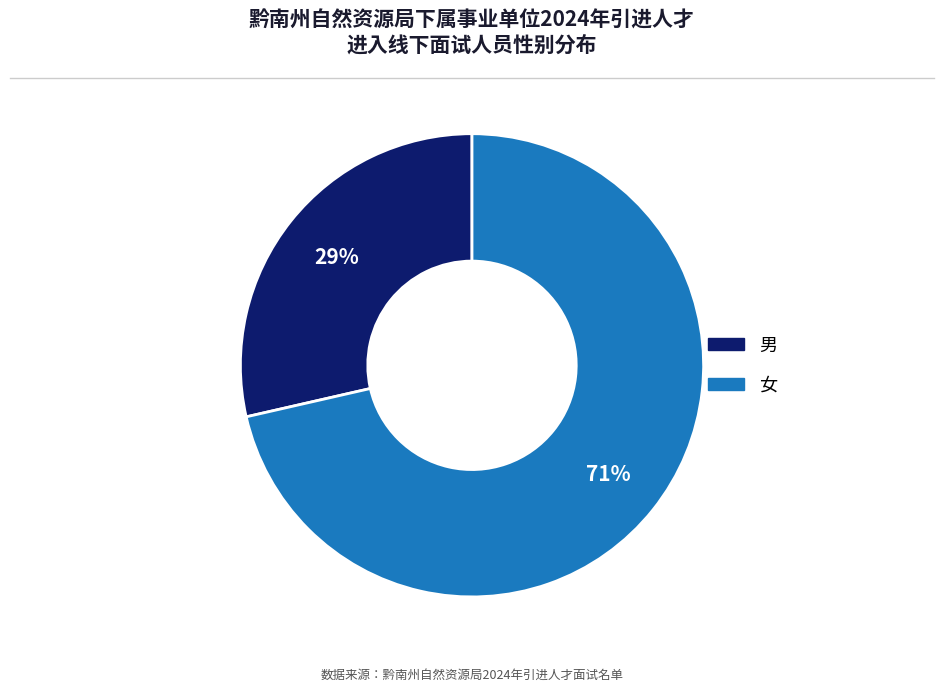

Is the sum of 女 and 男 greater than half?

Yes